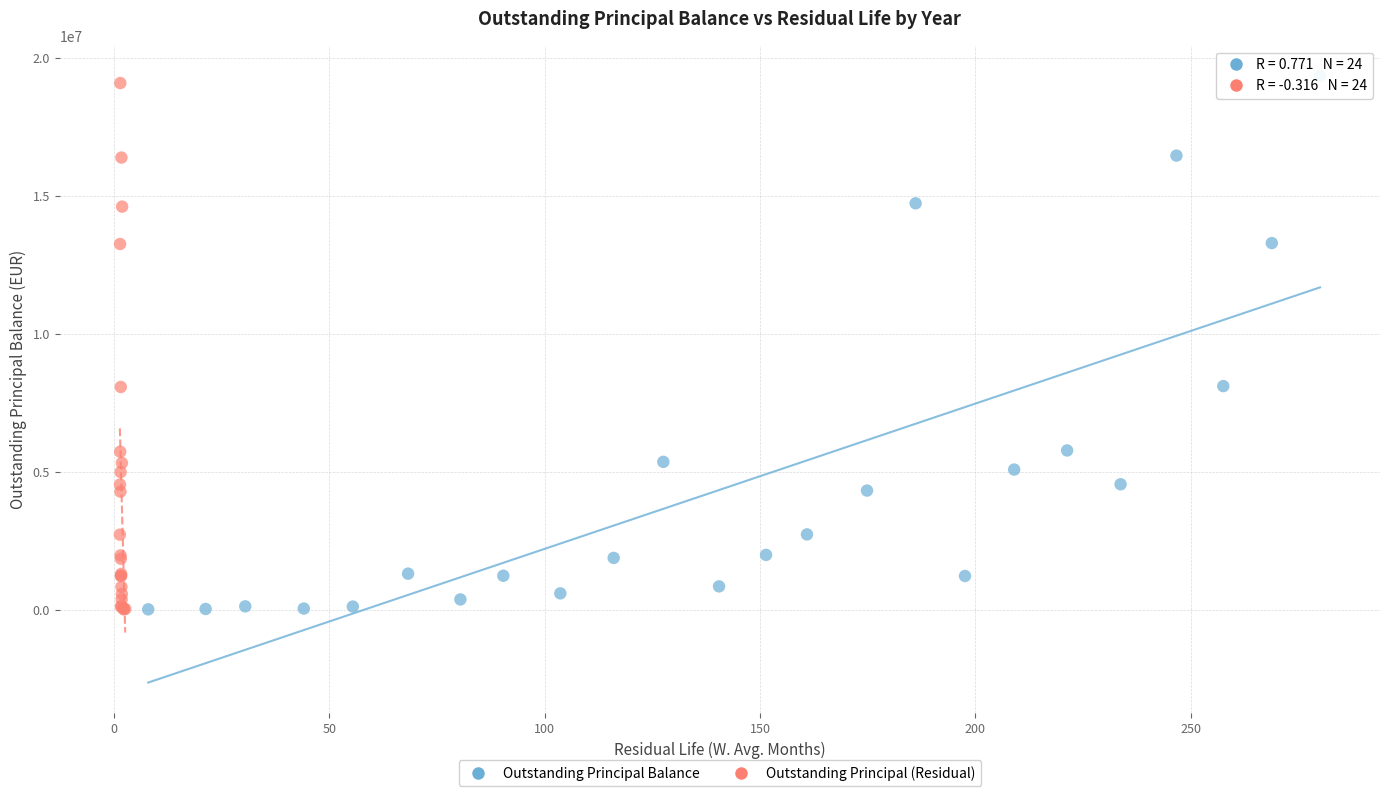

Which series has the largest Y range (max minus min)?

Outstanding Principal Balance